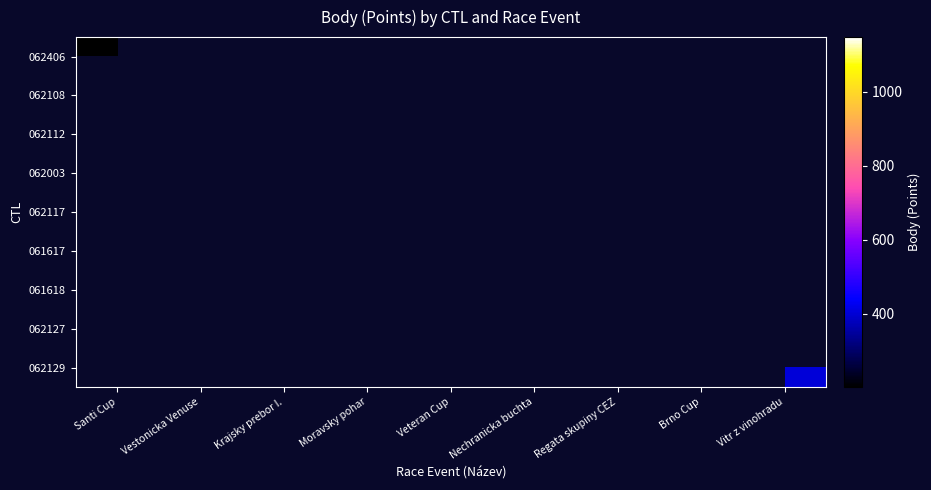

True or false: 061617 has a value of 963.1 at Nechranicka buchta.

False